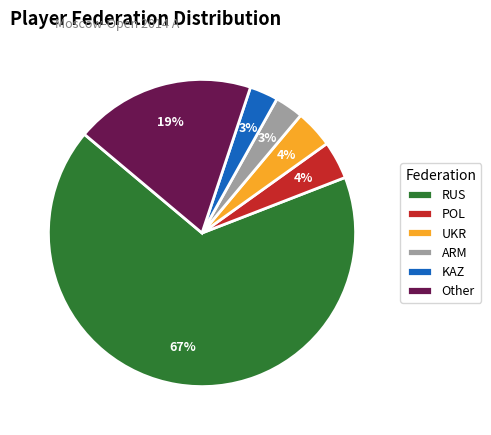

To the nearest percent, what percentage of the pie is KAZ?

3%